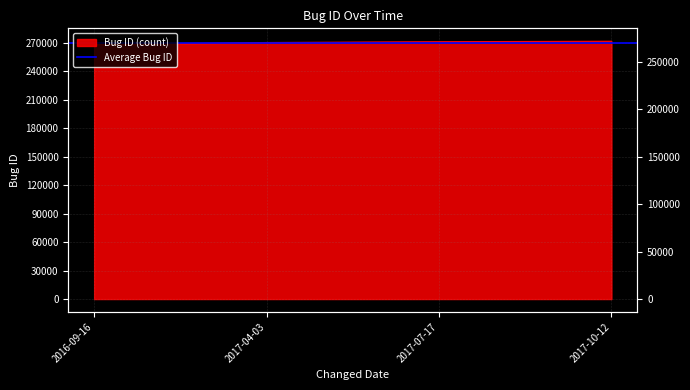

How many lines are shown in the chart?

1